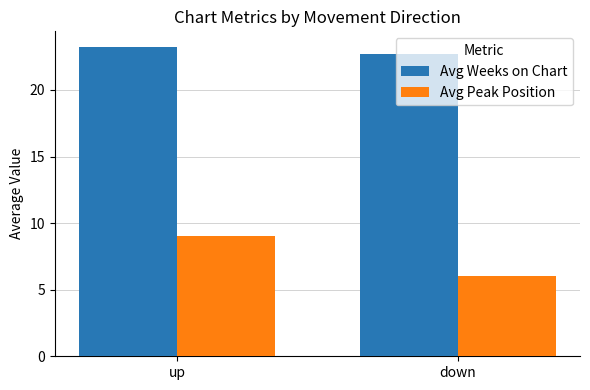

True or false: Avg Peak Position has a value of 6.0 at down.

True